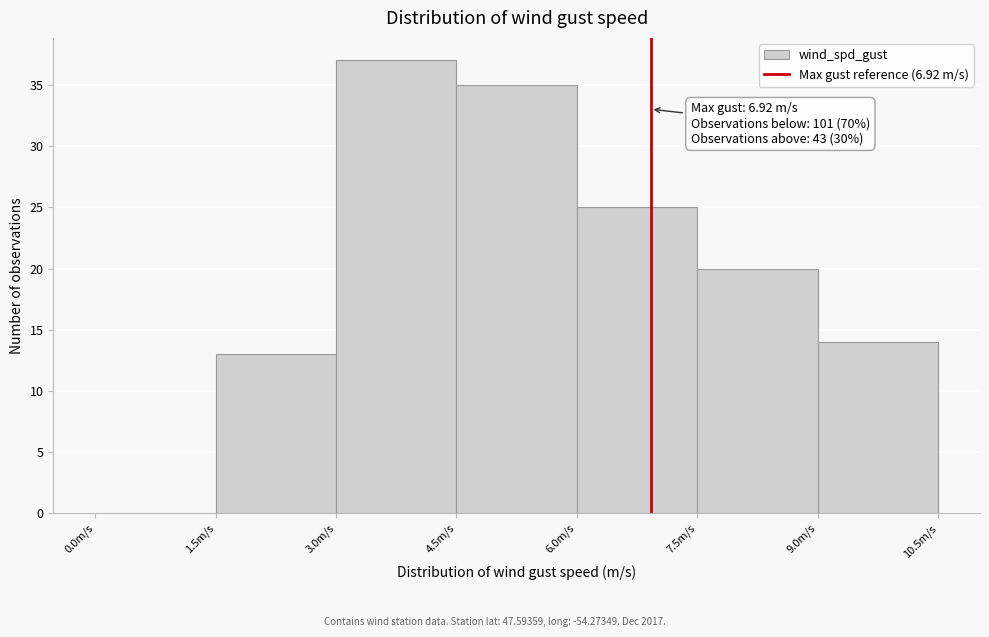

Which range on the x-axis has the tallest bar?

3.0 to 4.5